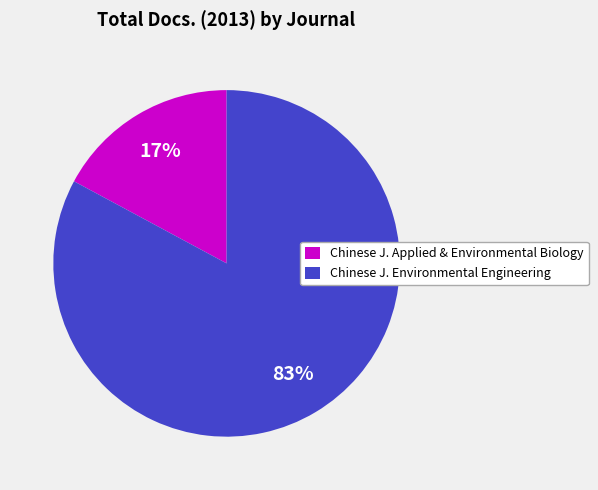

The Chinese J. Environmental Engineering slice represents 83% of the pie. True or false?

True